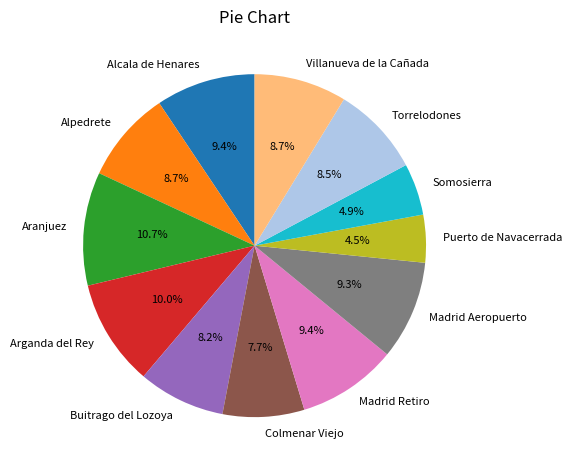

Does any single category account for the majority?

No